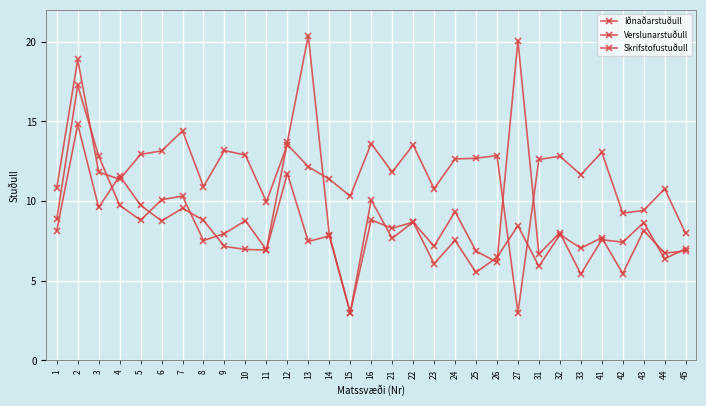

How many distinct data groups are displayed?

3